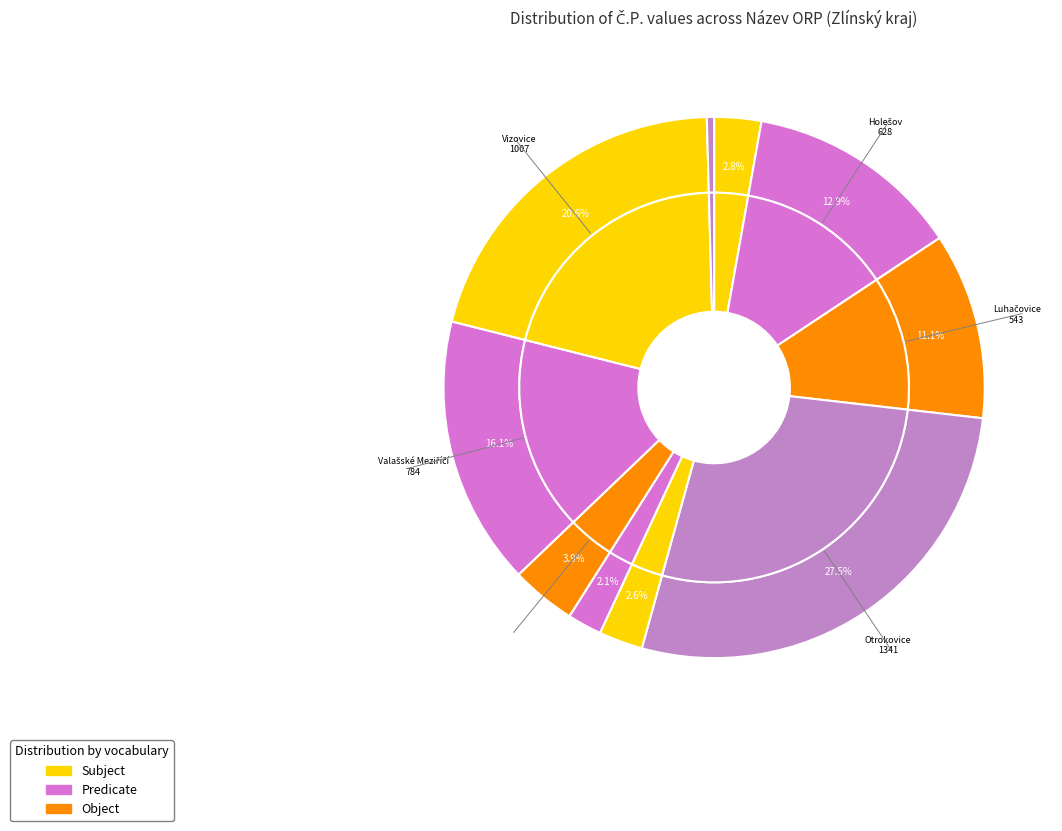

True or false: Vizovice accounts for 21% of the total.

True